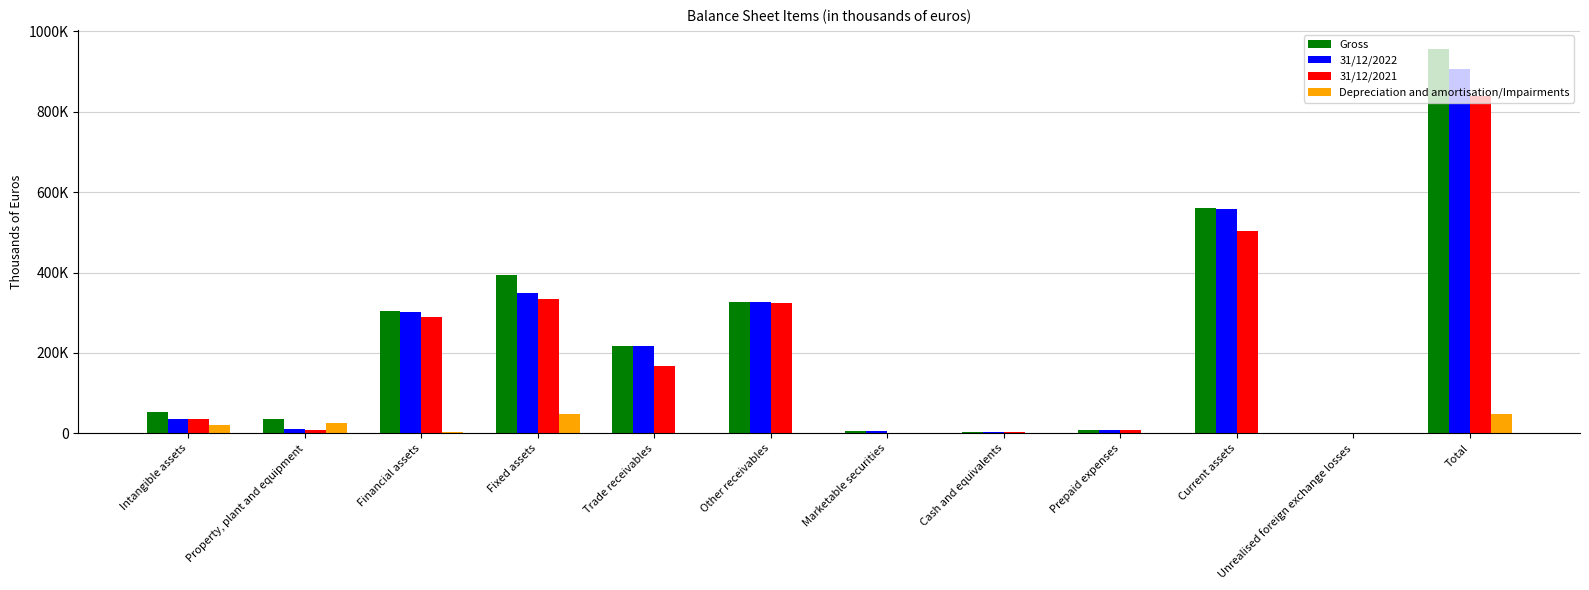

Which series changed the most between Property, plant and equipment and Total?

Gross